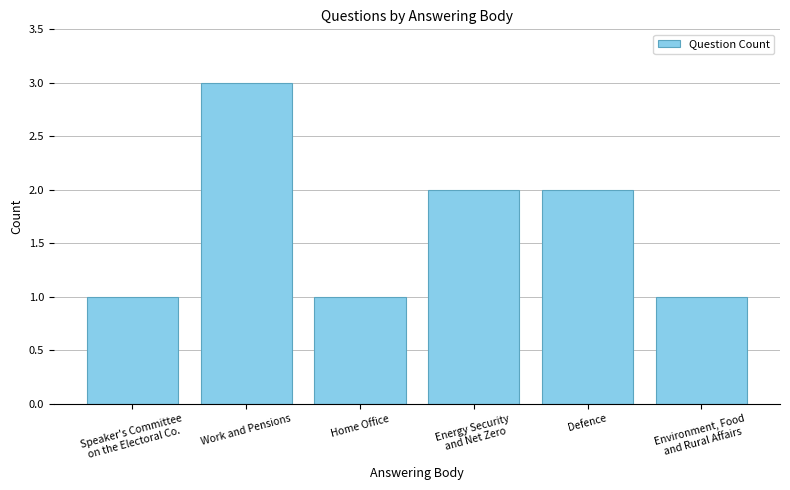

What is the value of the 5th bar from the left?

2